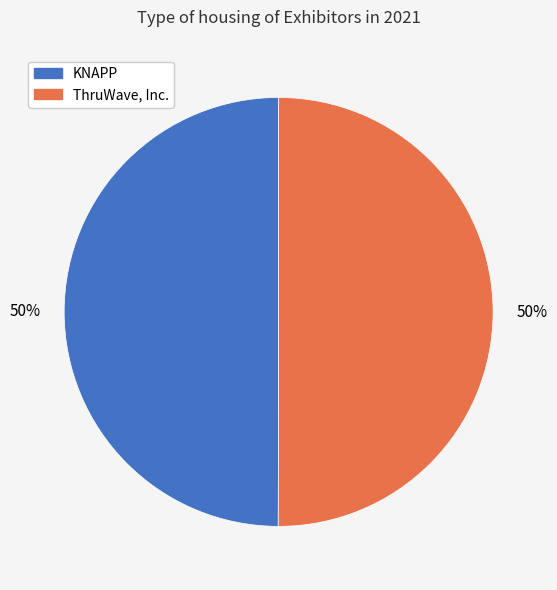

The ThruWave, Inc. slice represents 56% of the pie. True or false?

False